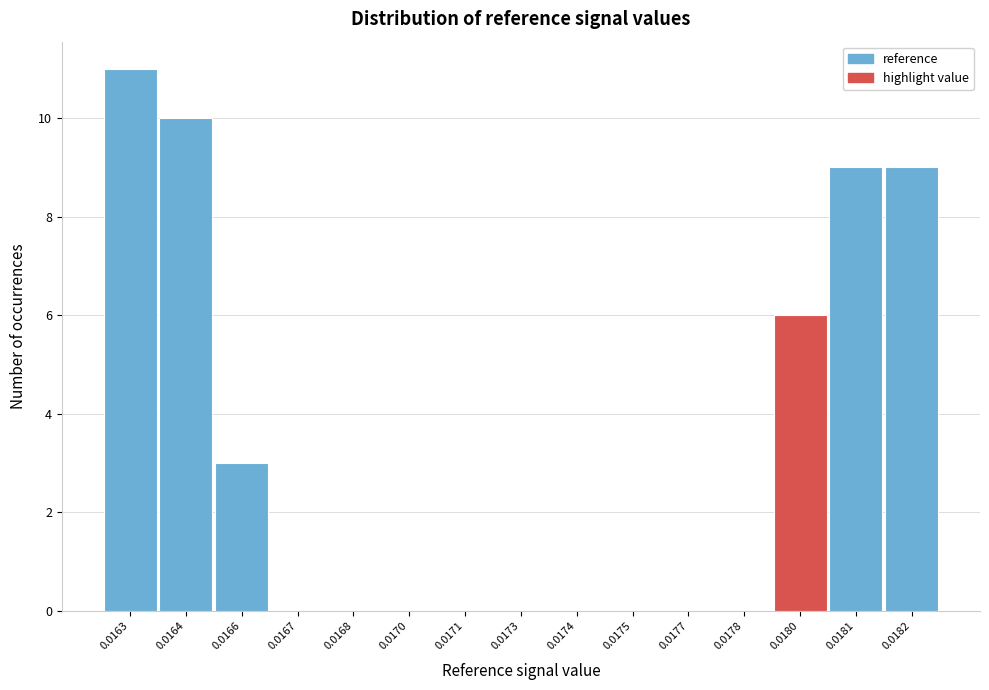

Reading left to right, extract all data points from this chart.

0.0163=11	0.0164=10	0.0166=3	0.0167=0	0.0168=0	0.0170=0	0.0171=0	0.0173=0	0.0174=0	0.0175=0	0.0177=0	0.0178=0	0.0180=6	0.0181=9	0.0182=9